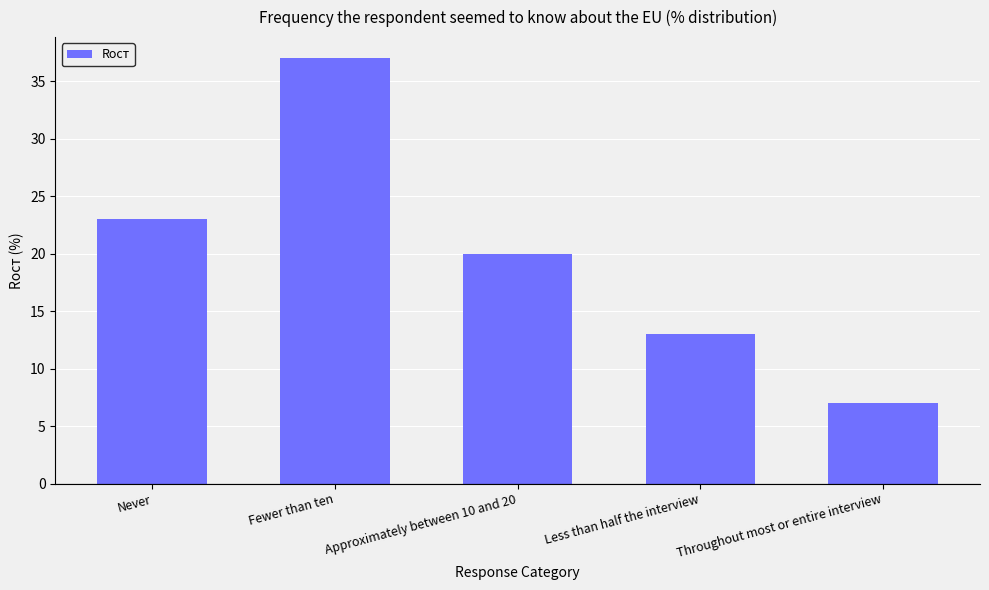

Are the bars grouped side by side (vs. stacked)?

No